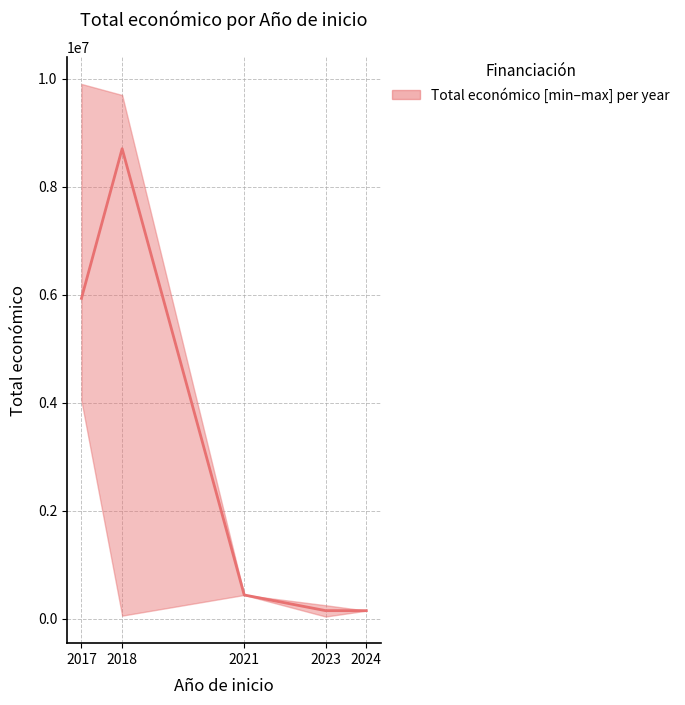

Rank the categories by value from lowest to highest.

2024, 2023, 2021, 2017, 2018